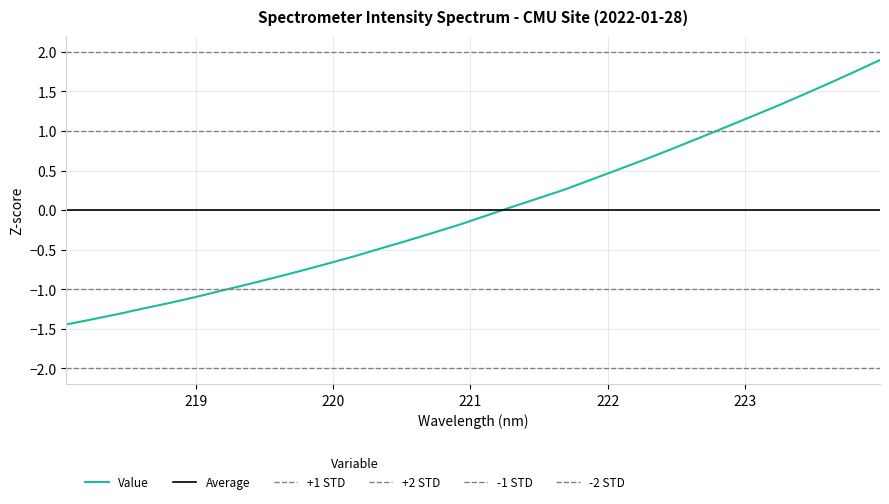

List the labels in order of value, largest first.

223.9802, 223.7895, 223.5987, 223.408, 223.2172, 223.0264, 222.8355, 222.6447, 222.4538, 222.263, 222.0721, 221.8812, 221.6902, 221.4993, 221.3083, 221.1174, 220.9264, 220.7354, 220.5444, 220.3533, 220.1623, 219.9712, 219.7801, 219.589, 219.3979, 219.2067, 219.0156, 218.8244, 218.6332, 218.442, 218.2508, 218.0596